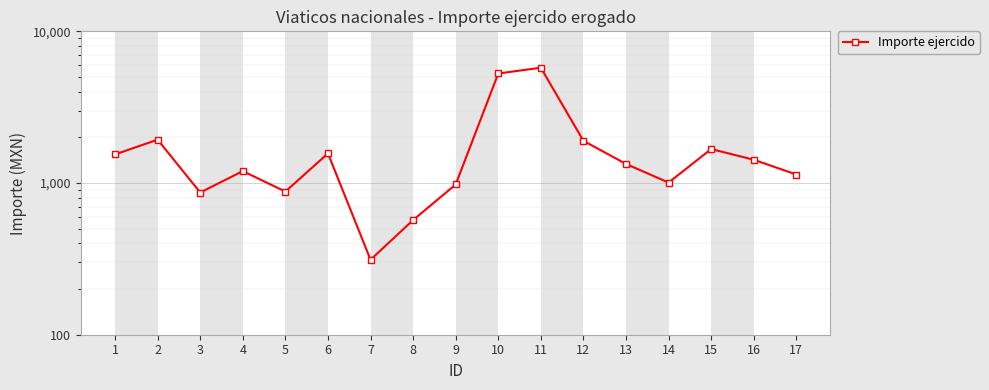

Where does the data first go above 1336?

1